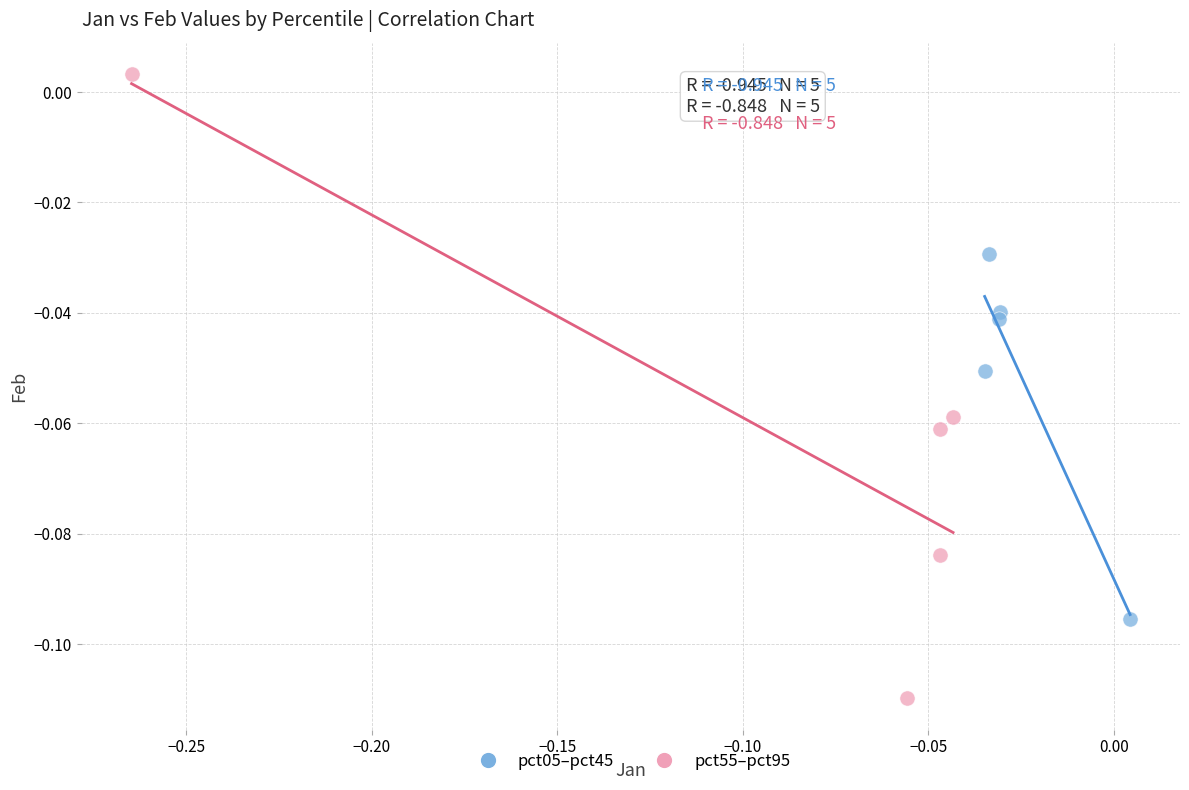

Which series reaches the maximum Y coordinate?

pct55–pct95